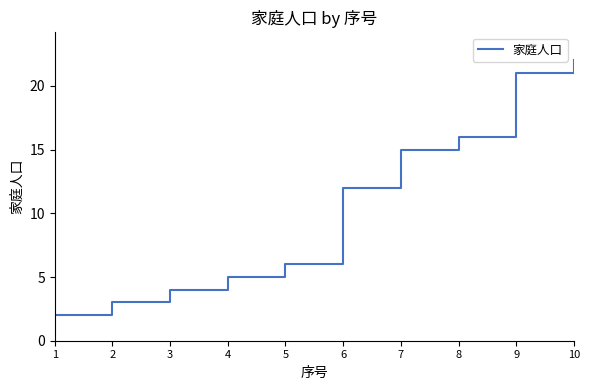

What is the sum of the values at 2 and 6?

15